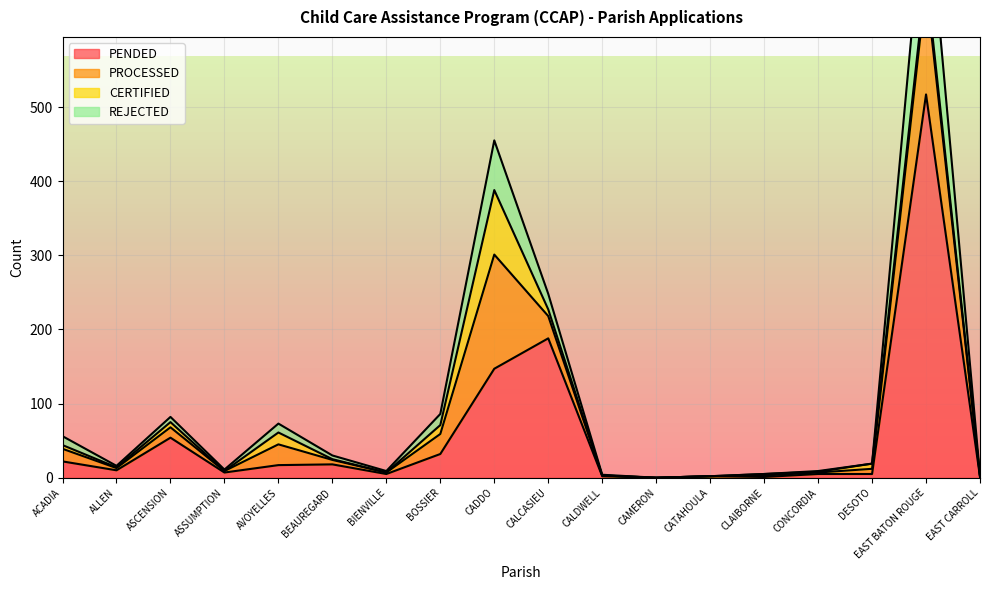

In REJECTED, how many points are lower than both neighbors (excluding endpoints)?

4